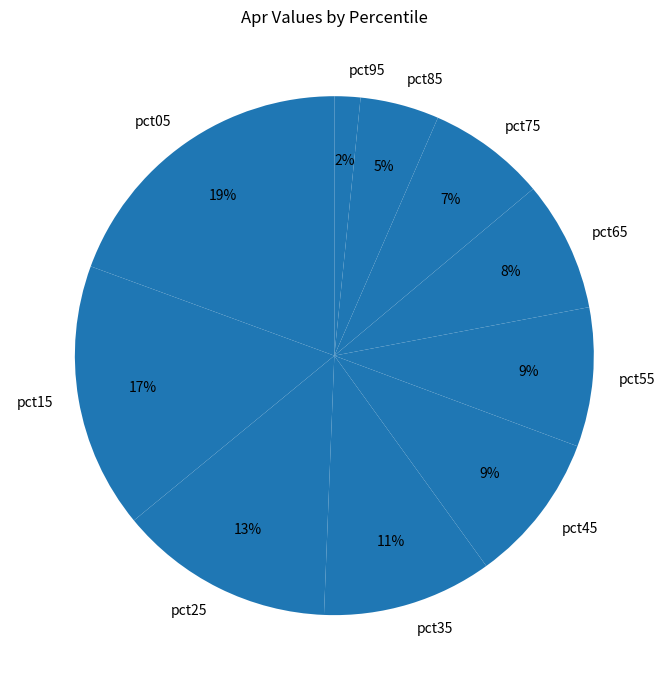

Do pct35 and pct55 together represent more than half of the pie?

No